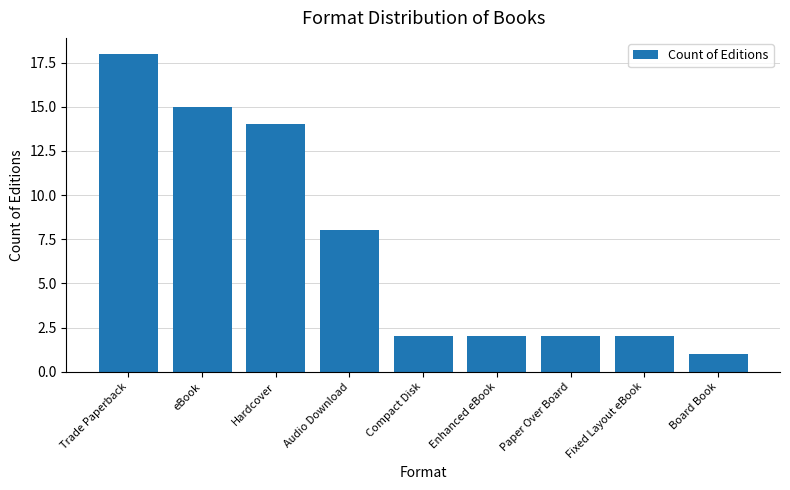

Between Trade Paperback and Fixed Layout eBook, which is larger?

Trade Paperback